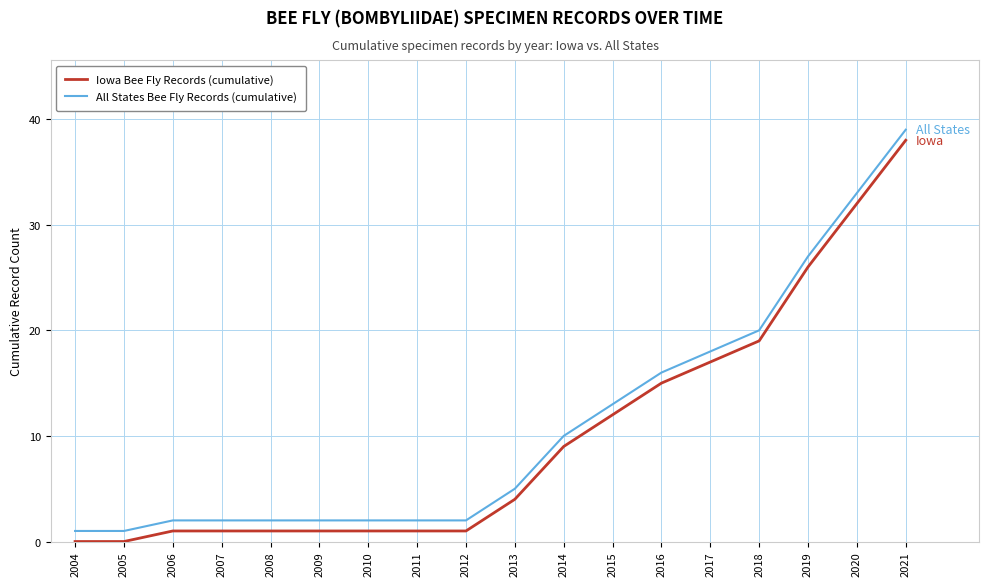

List the series in order of their peak value, highest first.

All States Bee Fly Records (cumulative), Iowa Bee Fly Records (cumulative)